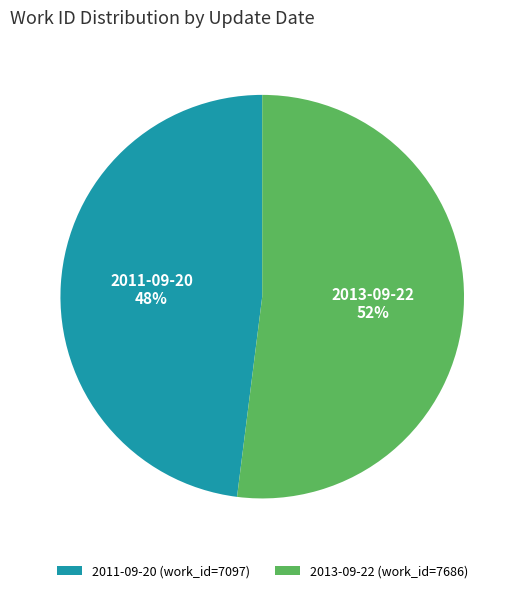

Which category has the smallest portion of the pie?

2011-09-20